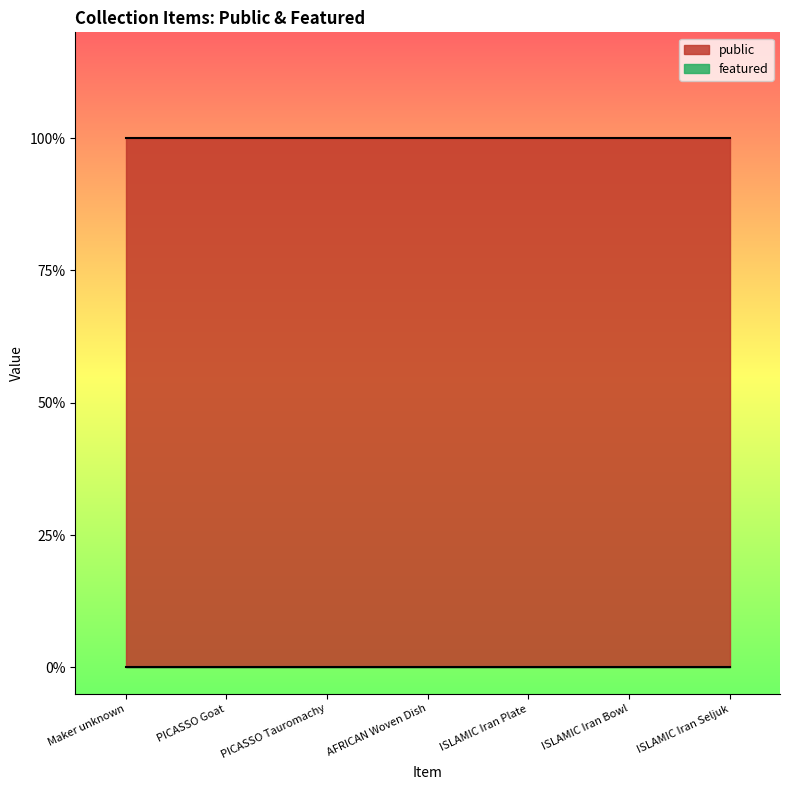

Rank the categories by featured value from highest to lowest.

Maker unknown, PICASSO Goat, PICASSO Tauromachy, AFRICAN Woven Dish, ISLAMIC Iran Plate, ISLAMIC Iran Bowl, ISLAMIC Iran Seljuk